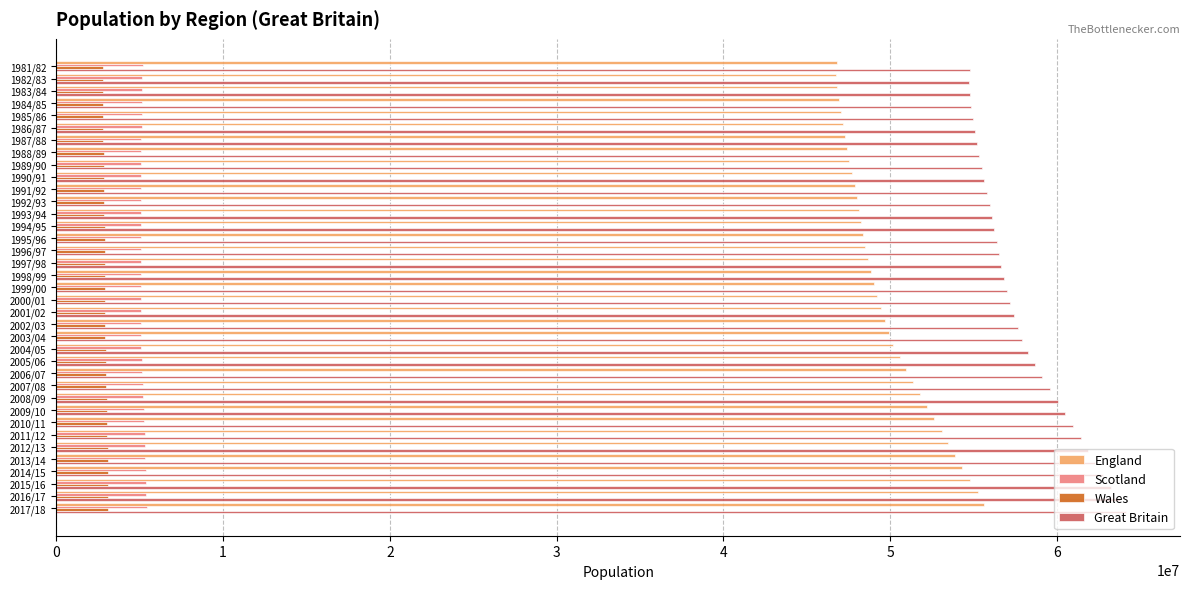

Which series has the largest total across all categories?

Great Britain